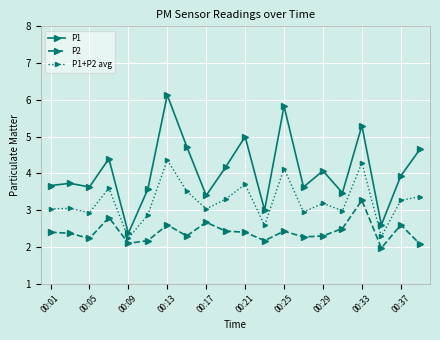

True or false: P1+P2 avg and P1 cross at least once.

False